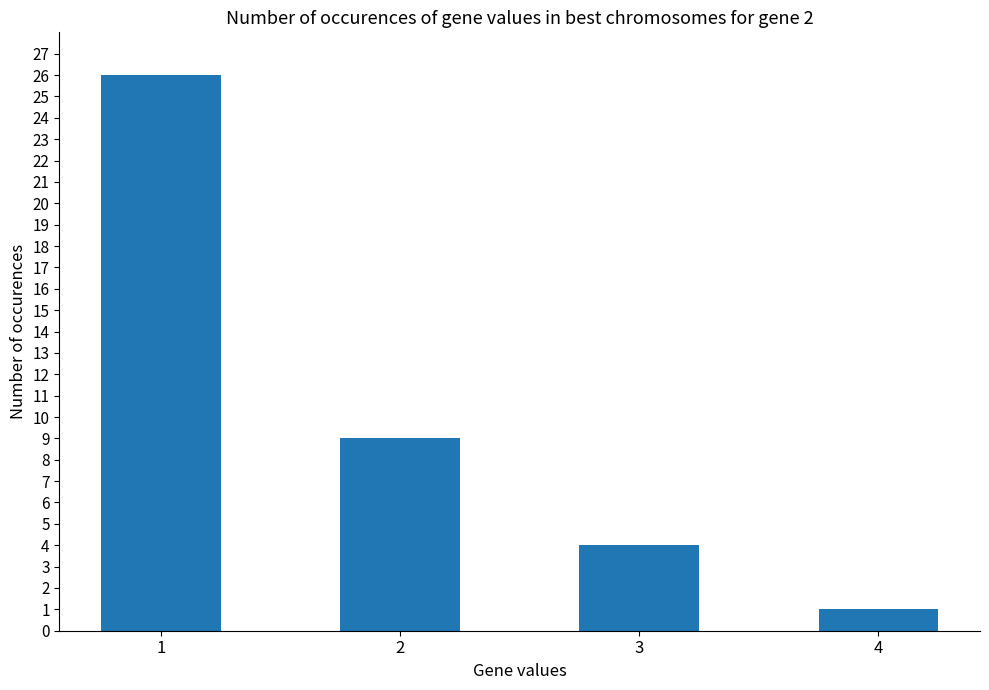

What is the change in value from 3 to 4?

-3